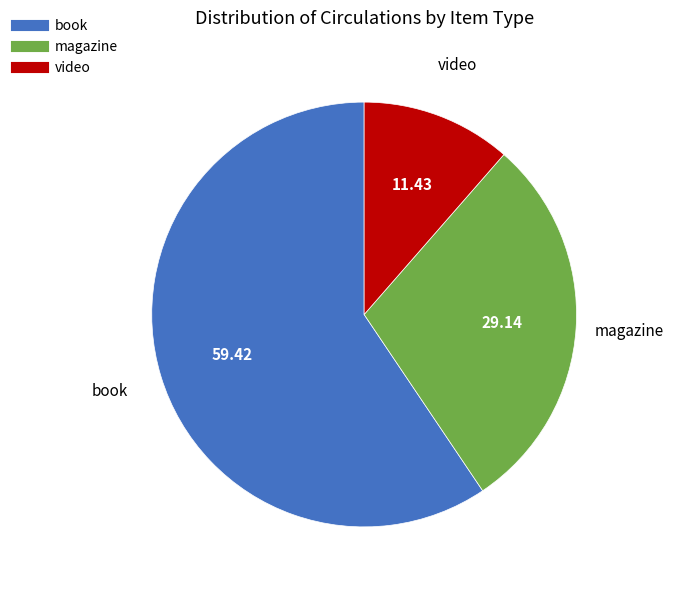

How many slices are in this pie chart?

3